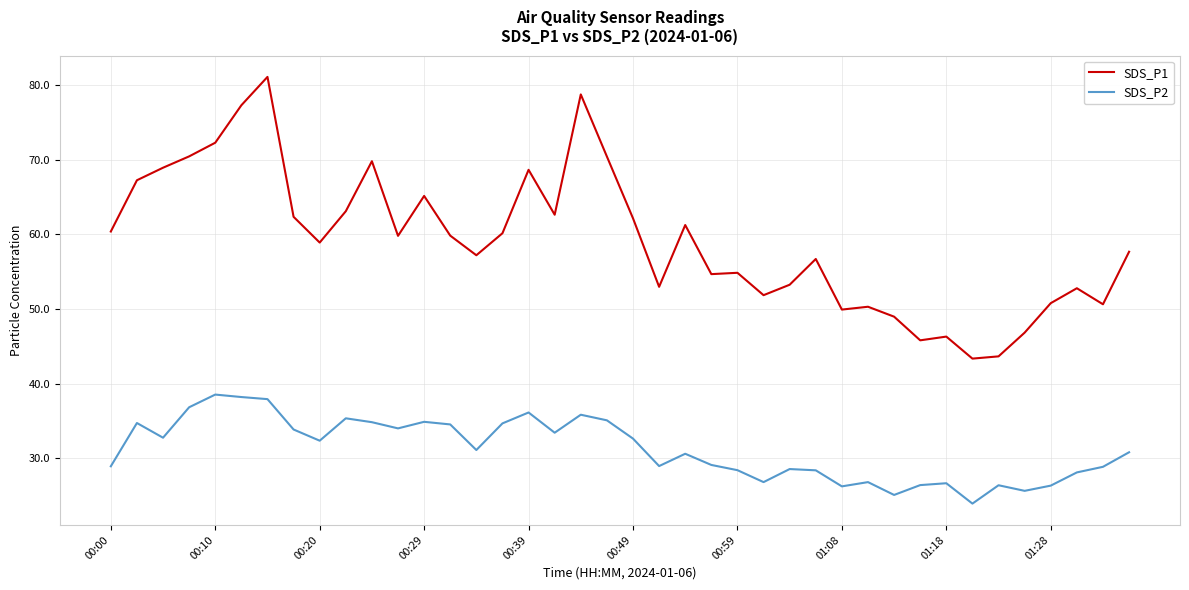

Which series has the widest spread of values?

SDS_P1